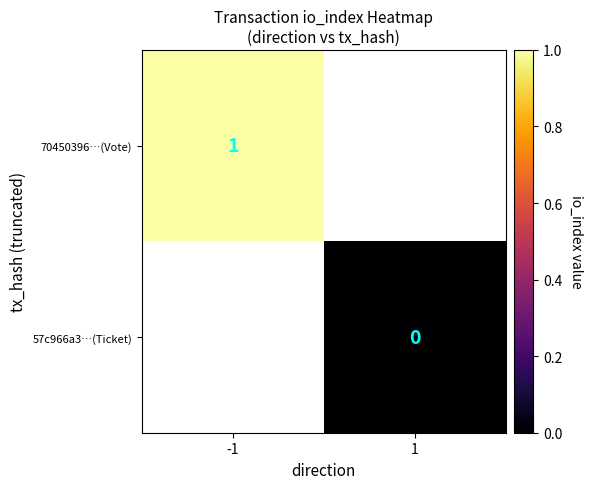

Which category has the lowest value across all series?

1